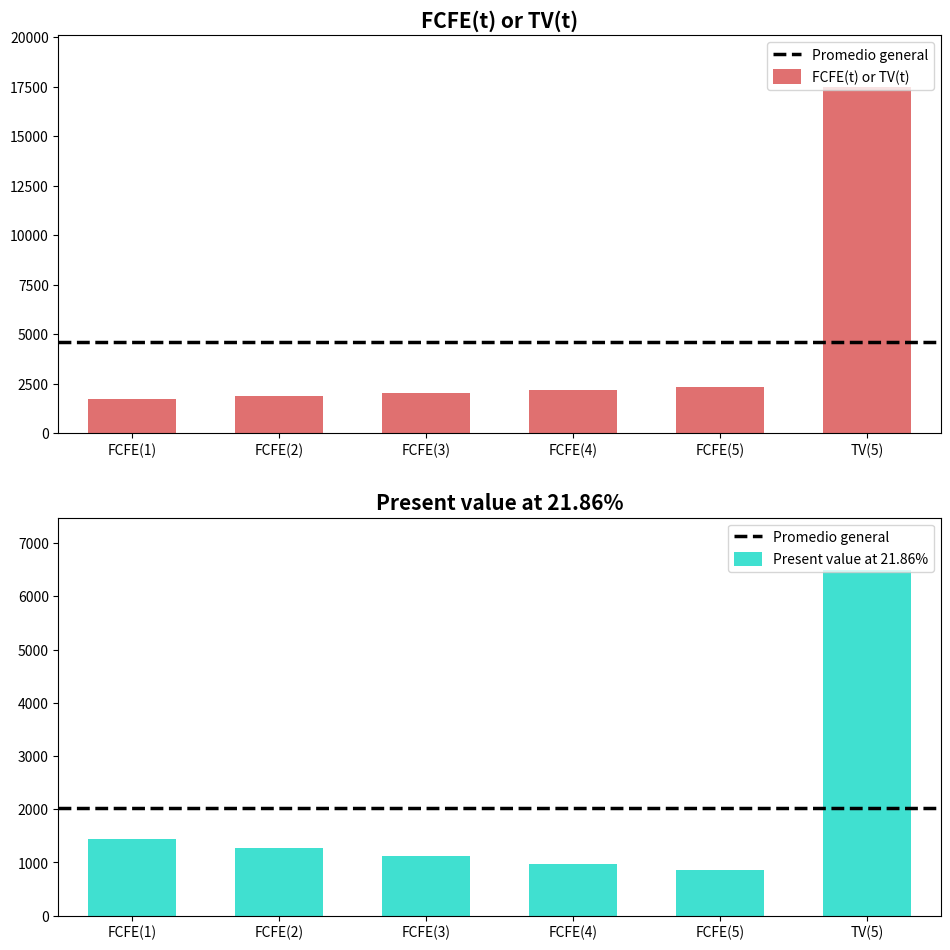

How many series are shown in this chart?

2